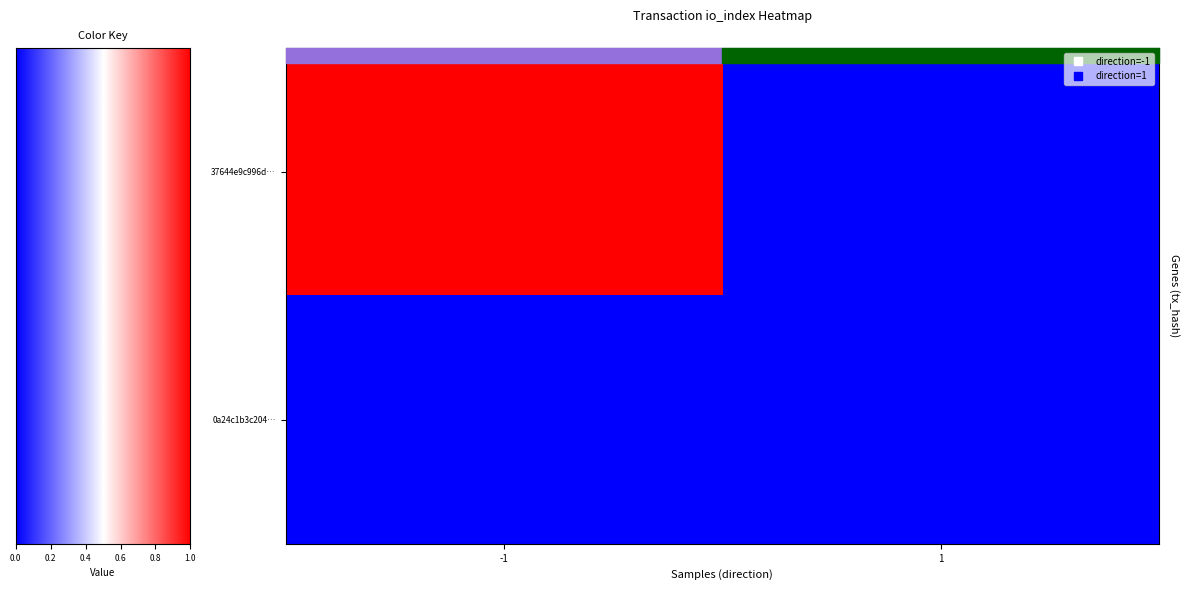

How many distinct data groups are displayed?

2